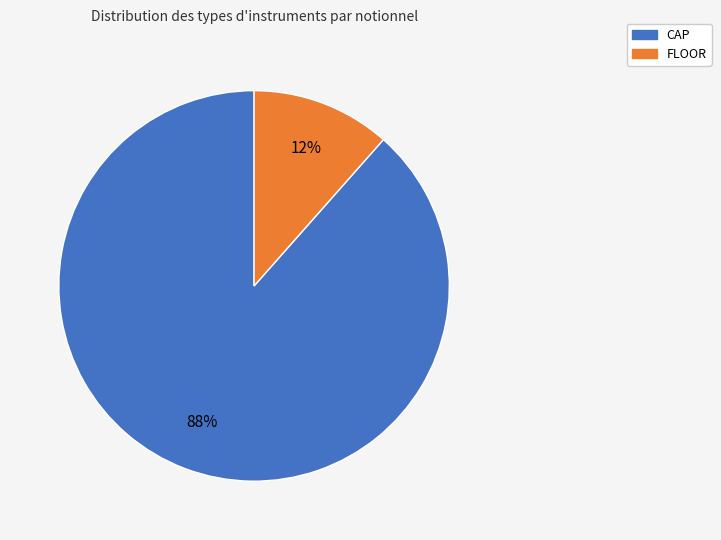

Which category has the smallest portion of the pie?

FLOOR